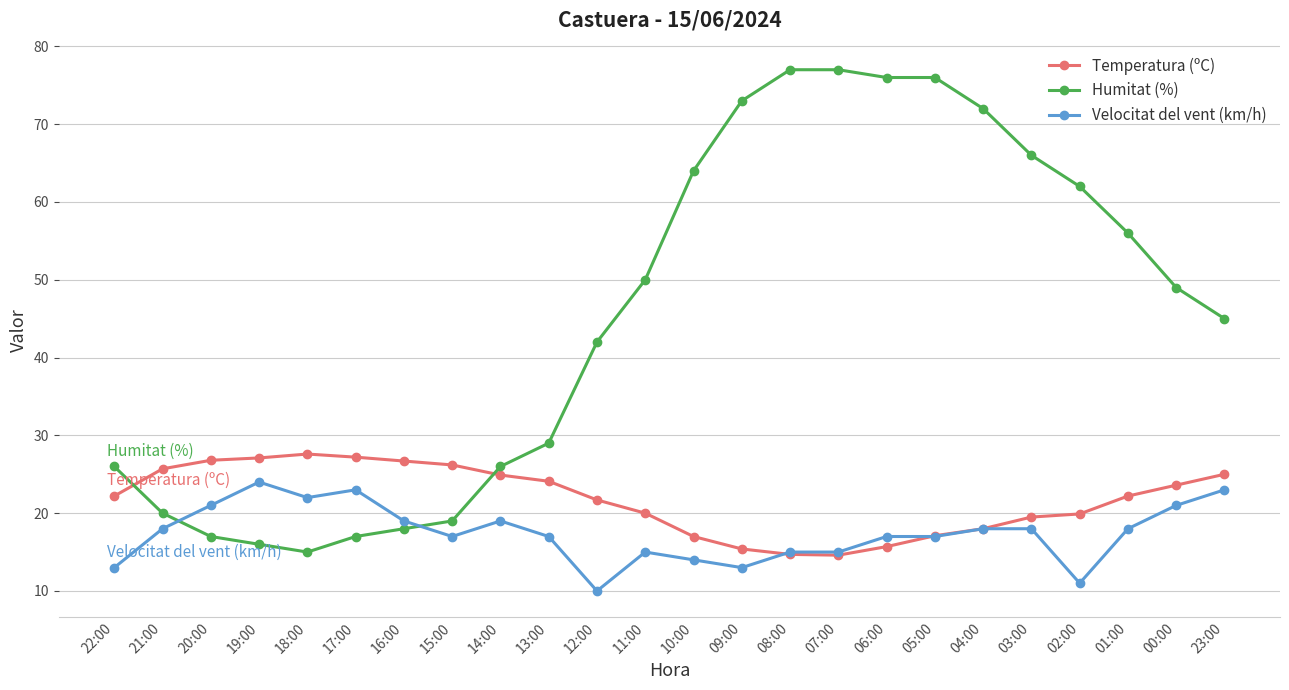

Between which two adjacent categories do Humitat (%) and Velocitat del vent (km/h) first intersect?

21:00 and 20:00